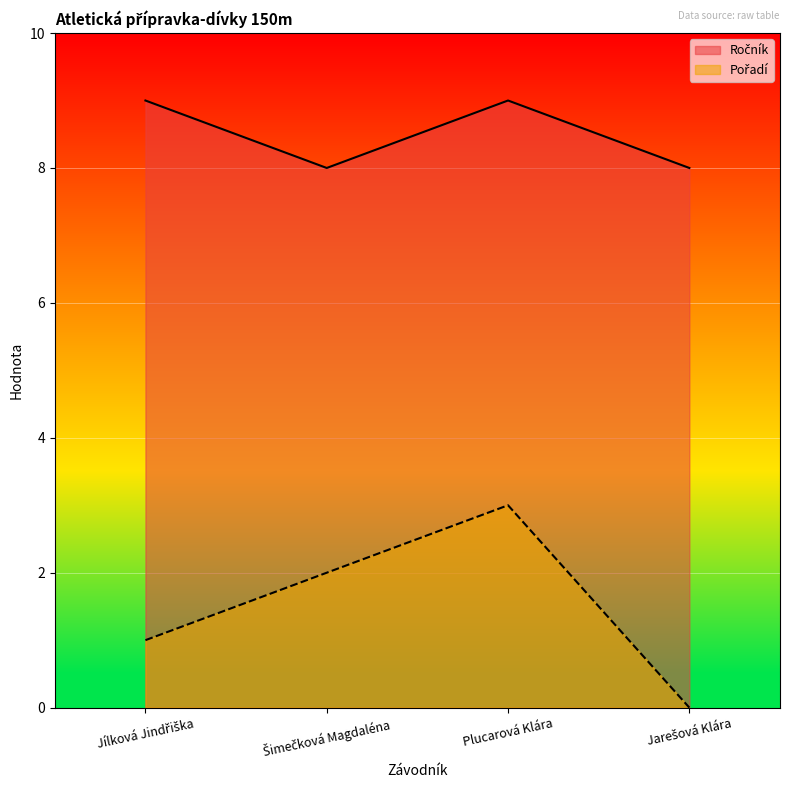

At which label does Ročník reach its peak?

Jílková Jindřiška